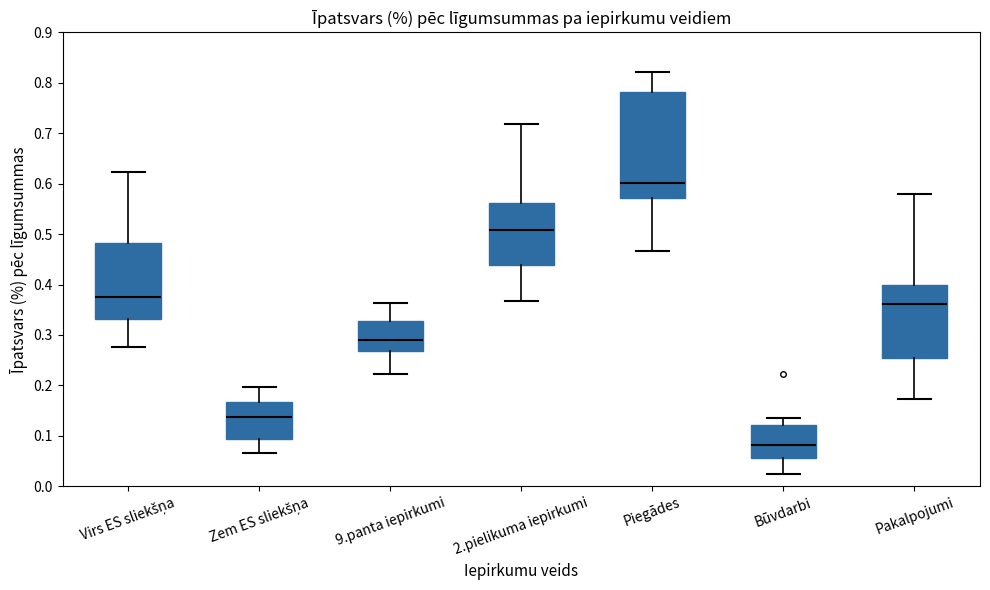

Which box is the tallest, from its lower edge to its upper edge?

Piegādes